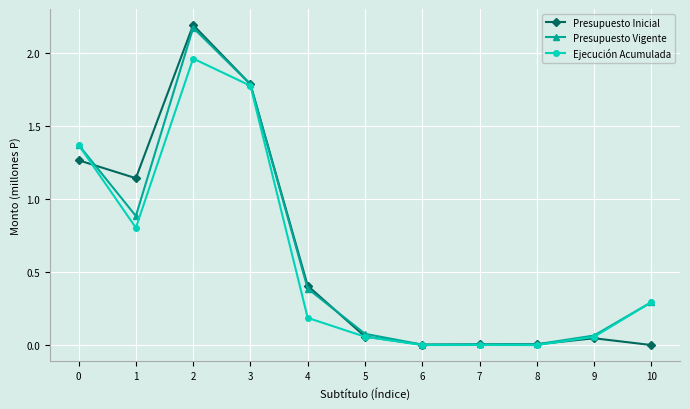

What is the sum of the Presupuesto Inicial values at 0 and 3?

3.0